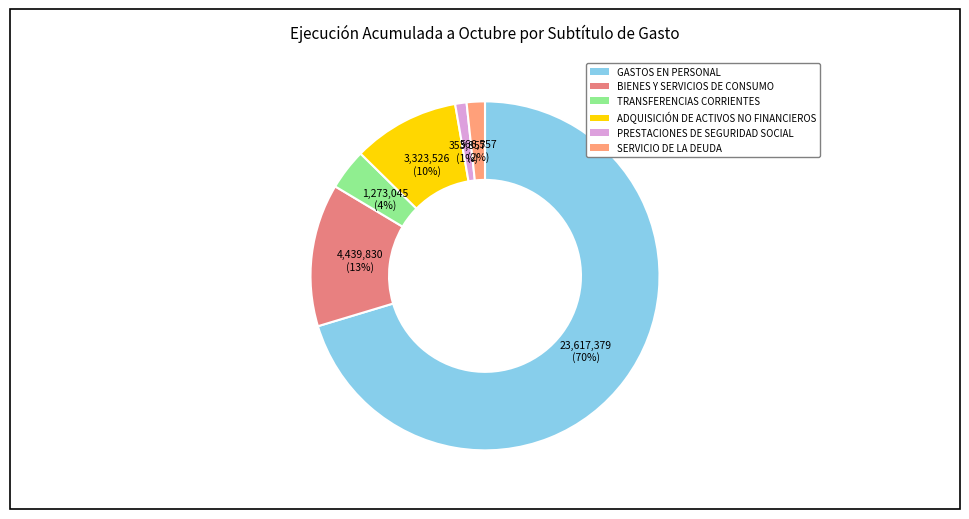

What is the smallest slice in the pie chart?

PRESTACIONES DE SEGURIDAD SOCIAL